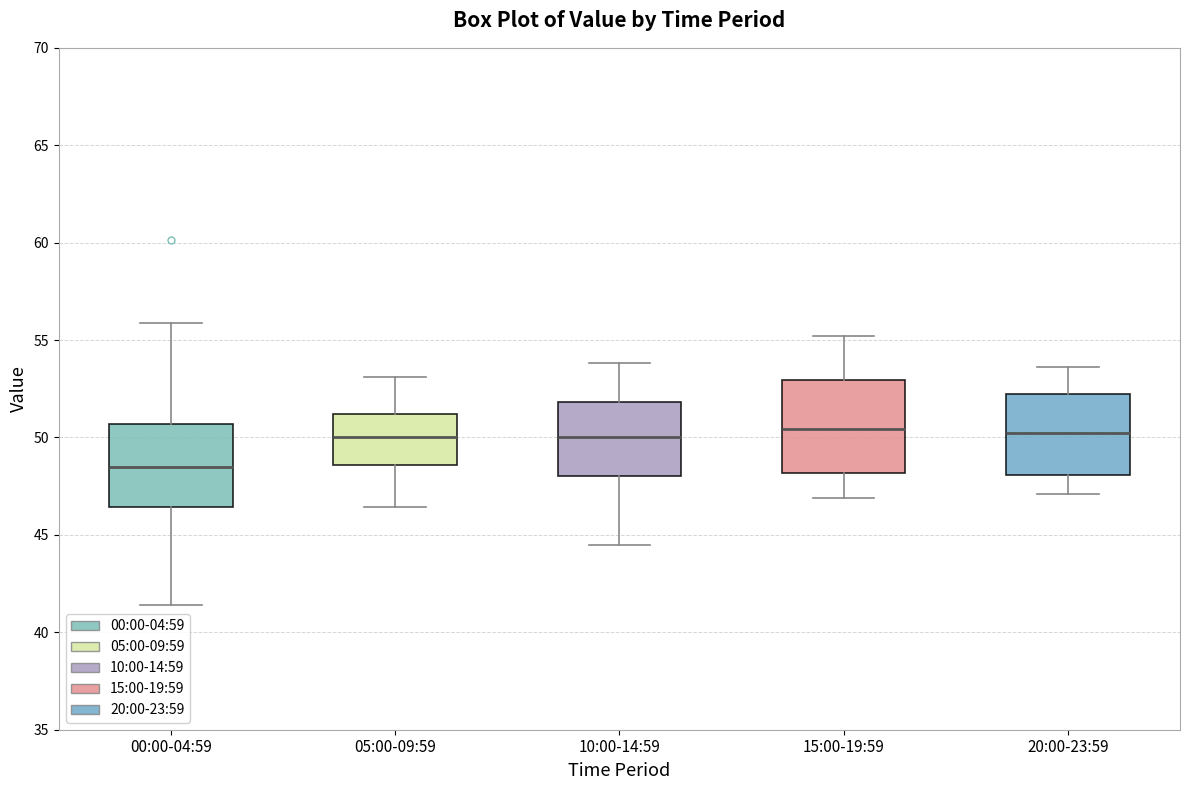

Reading left to right, transcribe this box plot: for each box, give where its median line is, the range the box spans, and where its two whiskers end, as read against the y-axis. The values are not printed on the chart, so give them approximately, as read against the axis.

00:00-04:59: median 48.5, box 46.5 to 50.5, whiskers 41.5 to 56.0
05:00-09:59: median 50.0, box 48.5 to 51.0, whiskers 46.5 to 53.0
10:00-14:59: median 50.0, box 48.0 to 52.0, whiskers 44.5 to 54.0
15:00-19:59: median 50.5, box 48.0 to 53.0, whiskers 47.0 to 55.0
20:00-23:59: median 50.5, box 48.0 to 52.5, whiskers 47.0 to 53.5